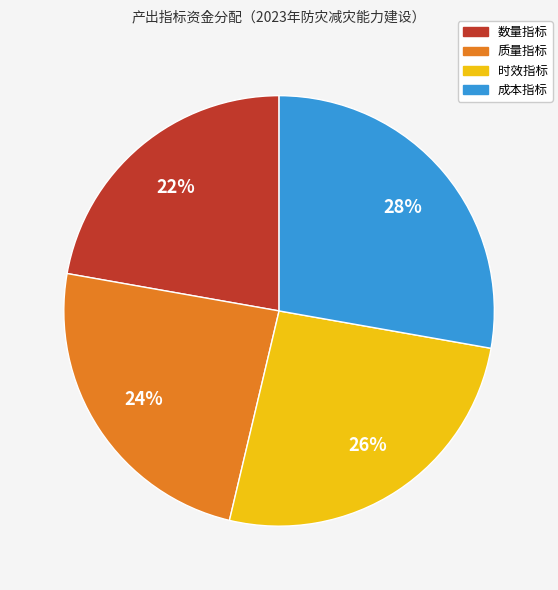

What percentage is the 时效指标 slice, to the nearest percent?

26%